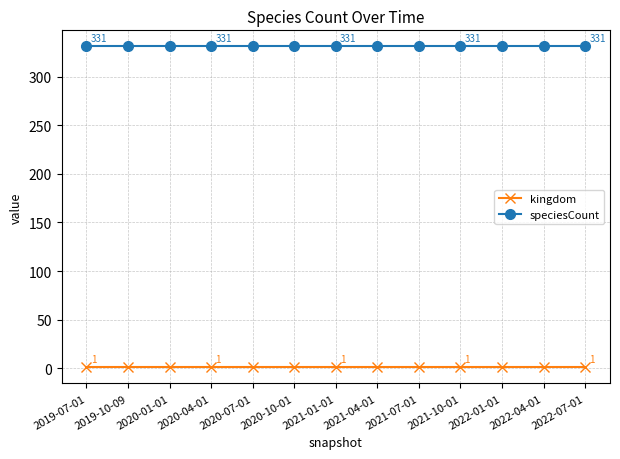

What is the total value across all series at 2021-10-01?

332